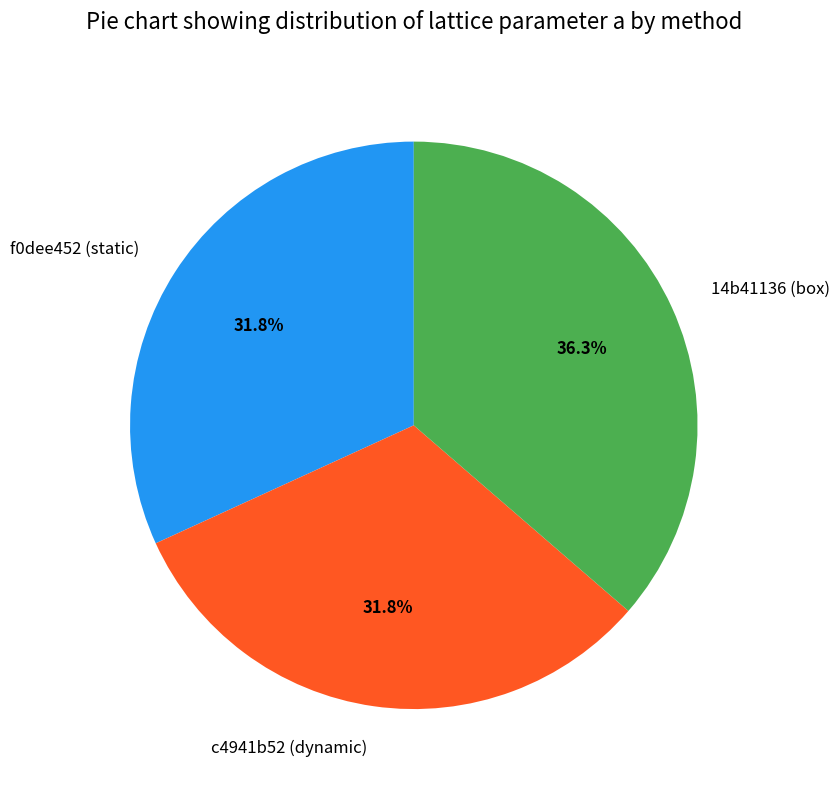

To the nearest percent, what is the combined percentage of c4941b52 (dynamic) and 14b41136 (box)?

68%